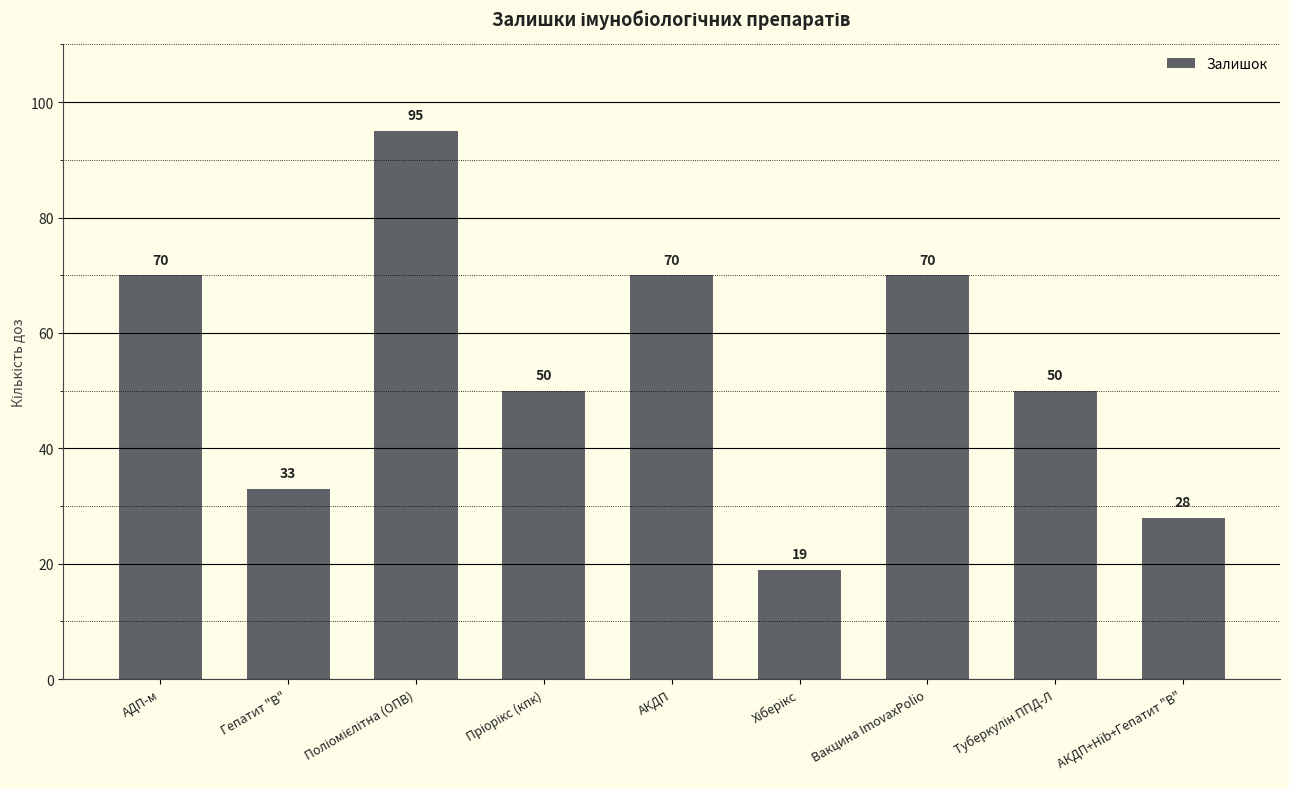

How many distinct data groups are displayed?

1